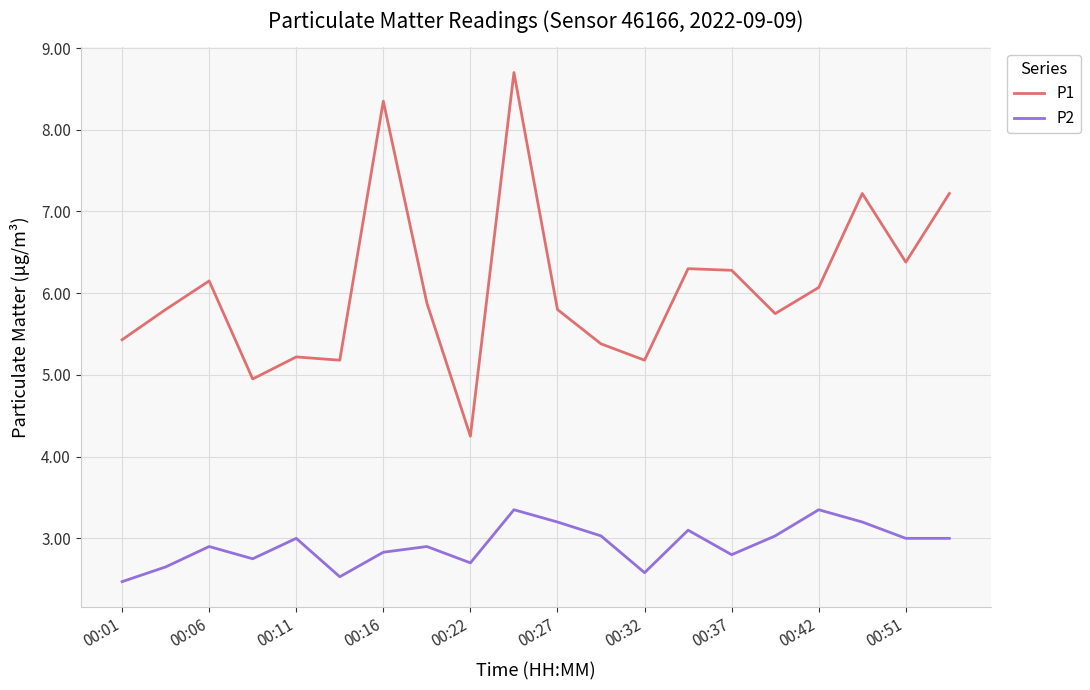

What is the smallest value displayed?

2.5